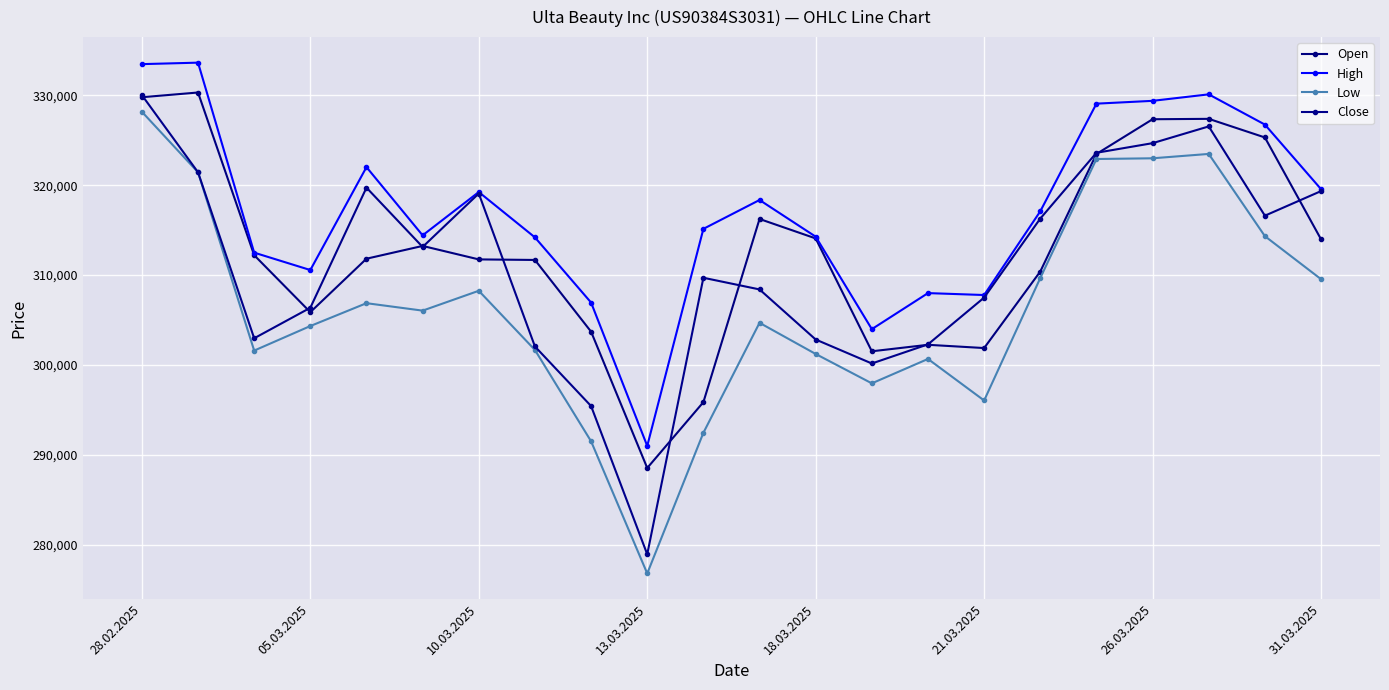

What are all the series names shown in the legend?

Open, High, Low, Close